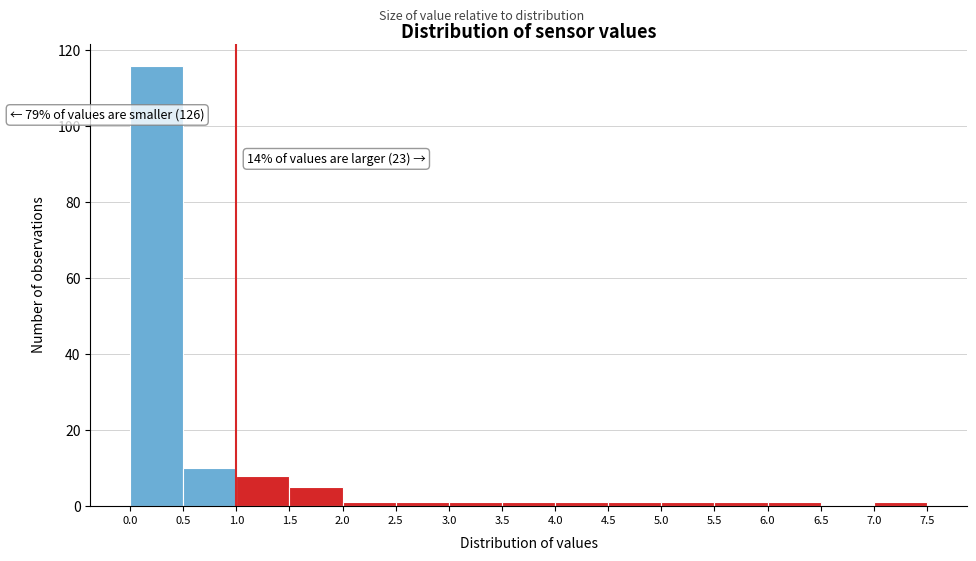

Which range on the x-axis has the tallest bar?

0.0 to 0.5